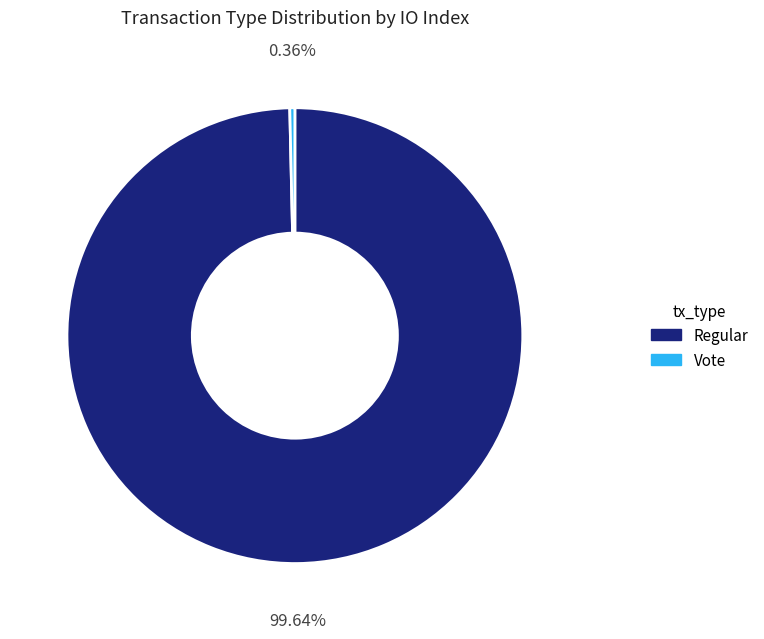

How many slices are in this pie chart?

2